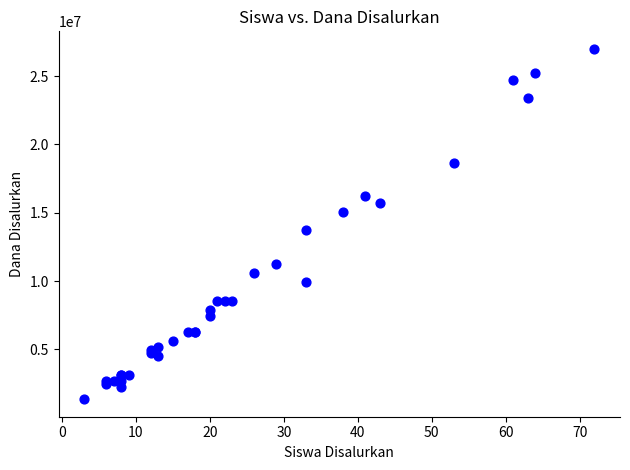

What Y value in the scatter plot is closest to 14175000?

13725000